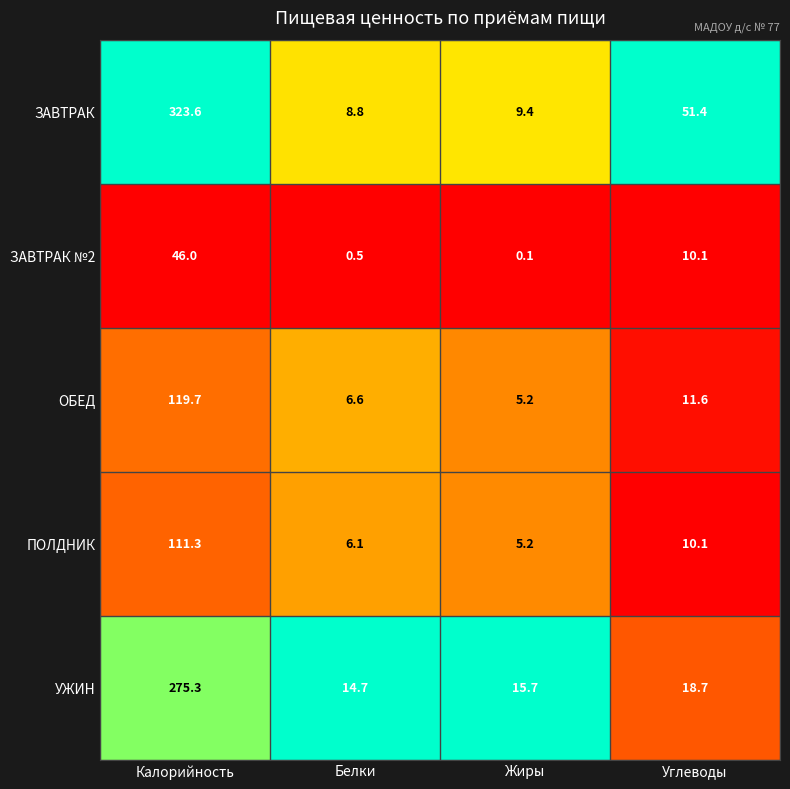

Which series has the widest spread of values?

ЗАВТРАК